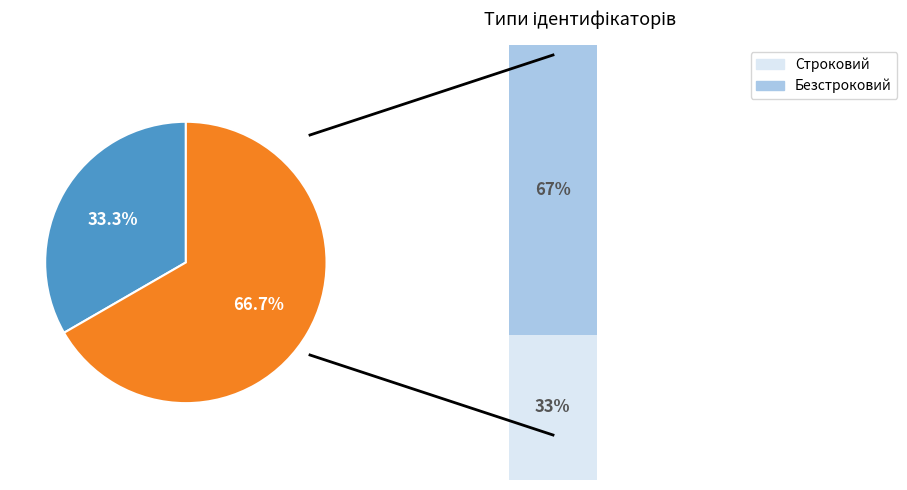

Combined, what portion of the pie is Безстроковий and Строковий?

100.0%